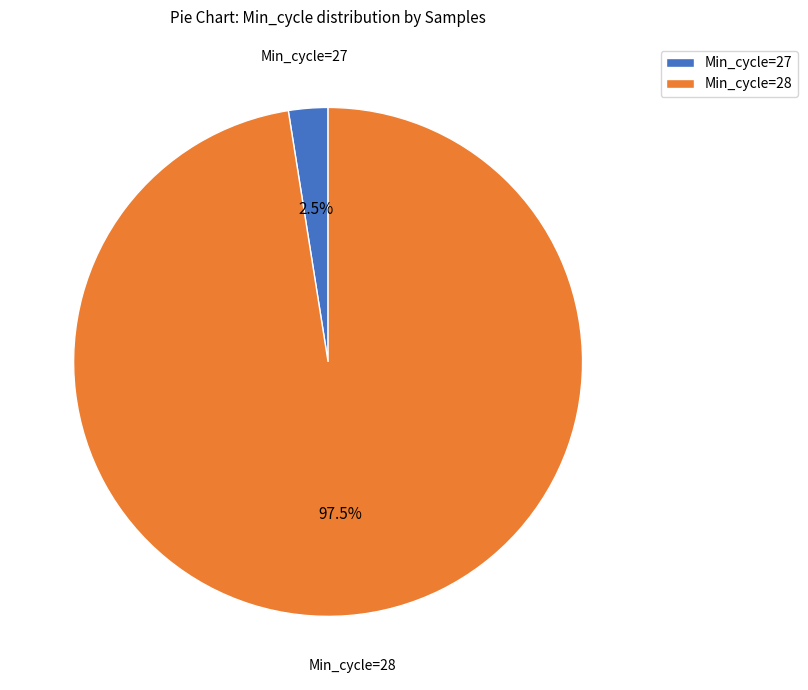

How much of the chart is everything except Min_cycle=27?

97.5%